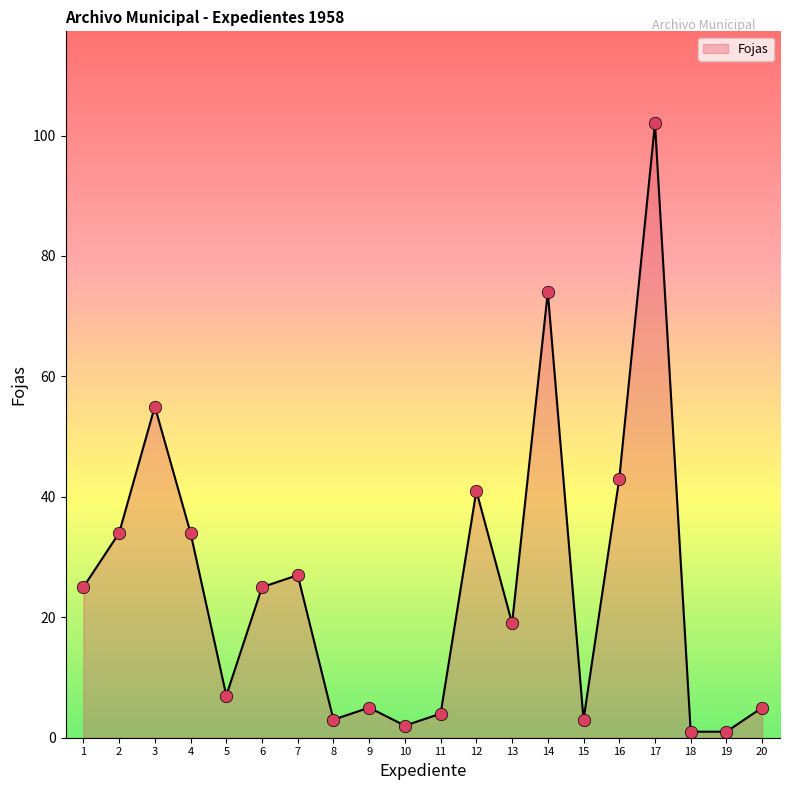

Between 9 and 3, which is larger?

3